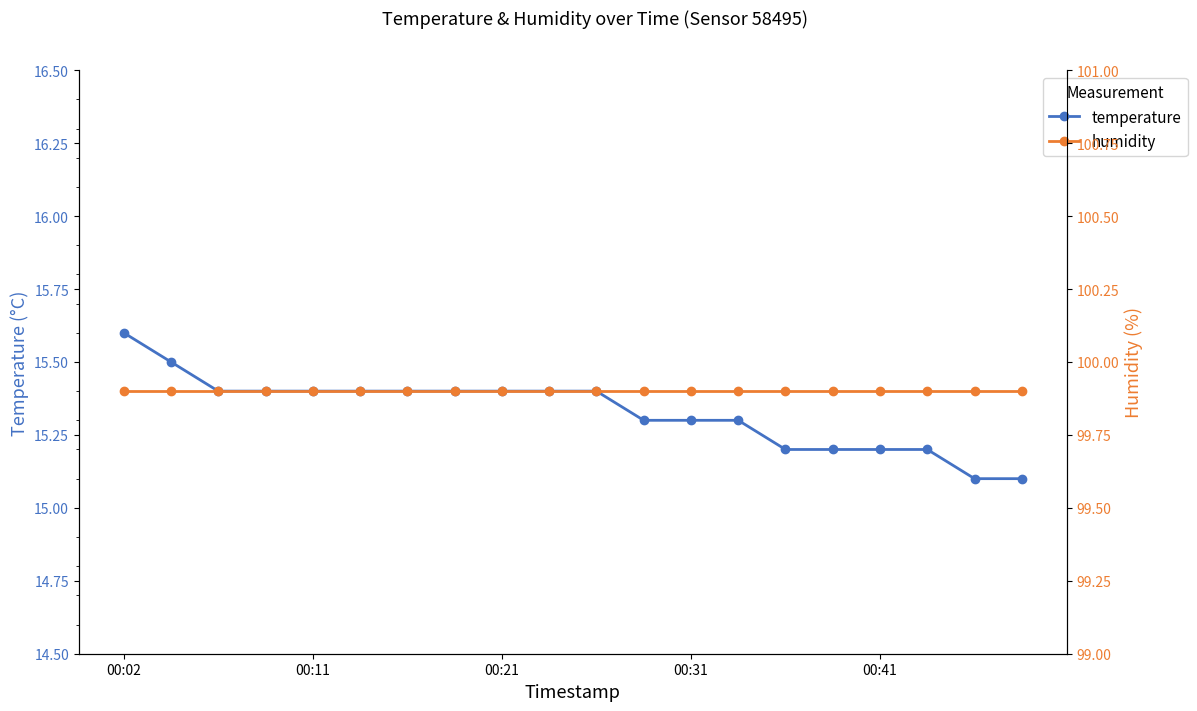

Which series has the widest spread of values?

temperature